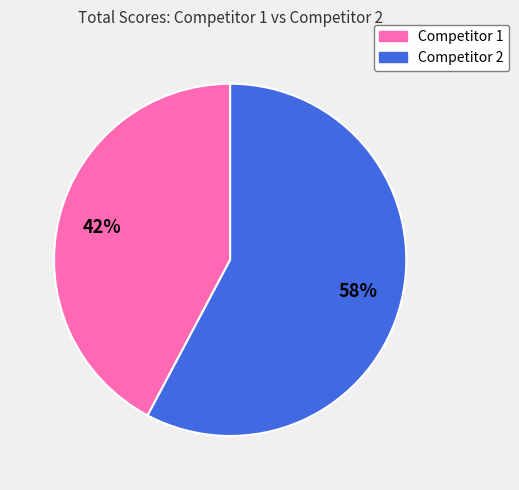

To the nearest percent, what is the average slice percentage?

50%